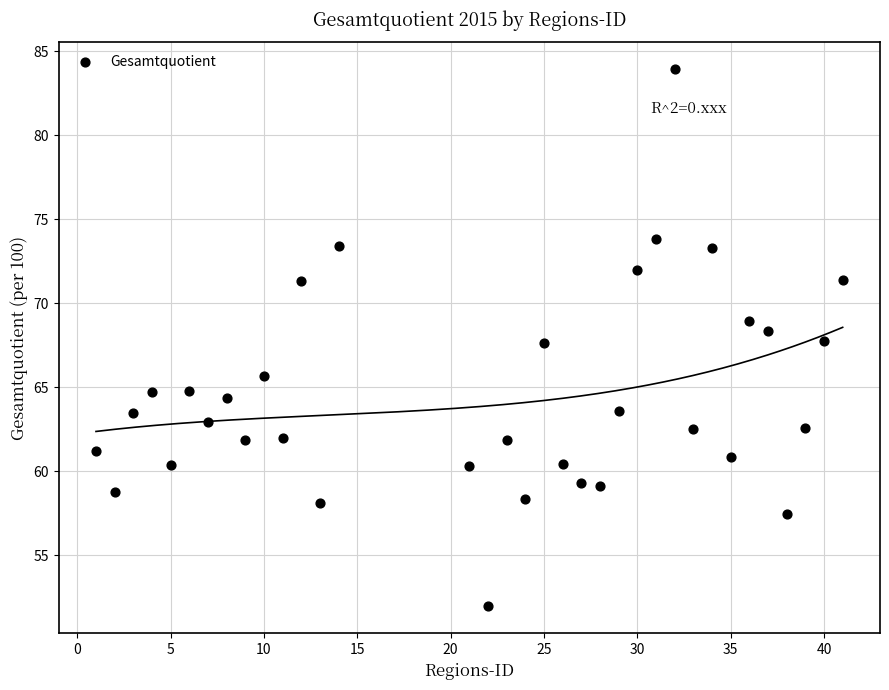

What is the range of X values (max minus min)?

40.0